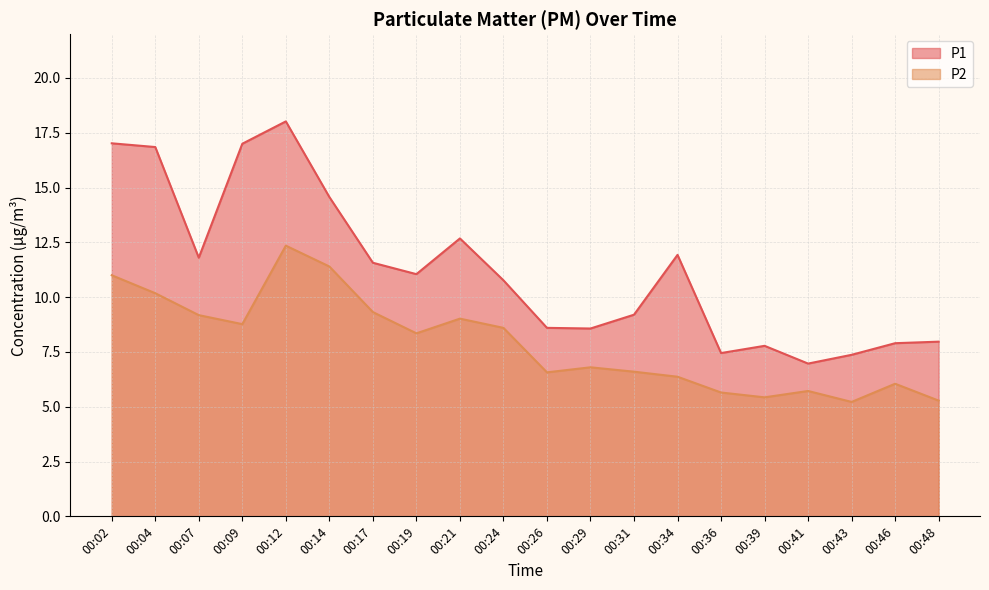

What is the sum of all P2 values?

157.9